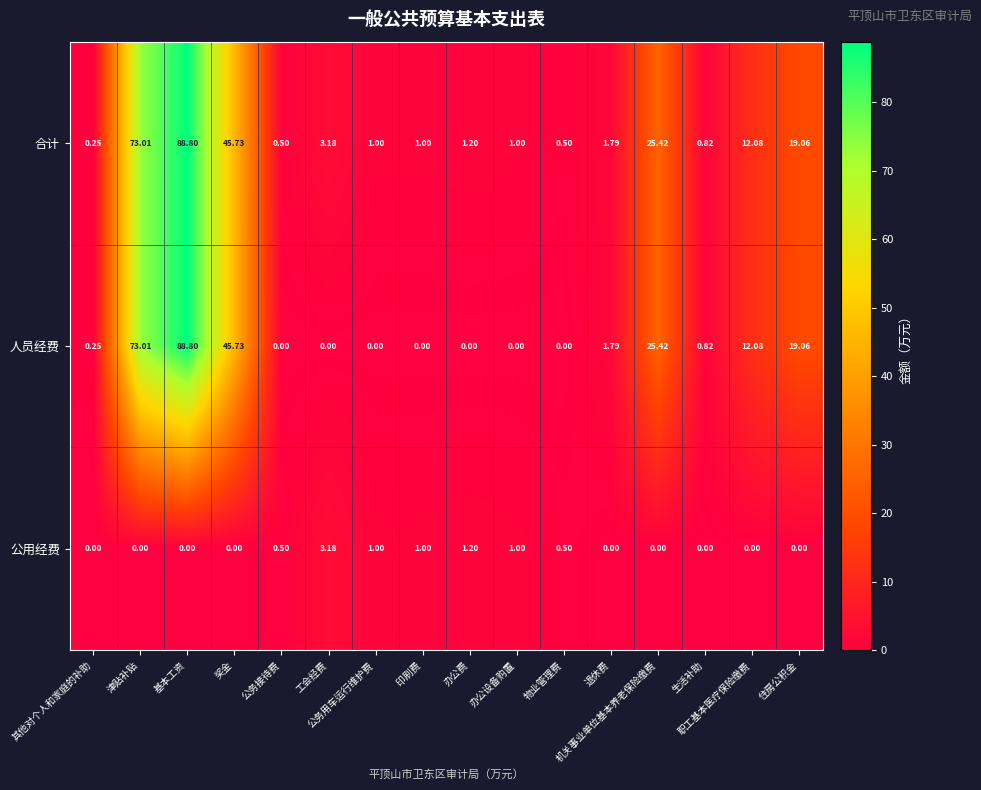

How many distinct data groups are displayed?

3